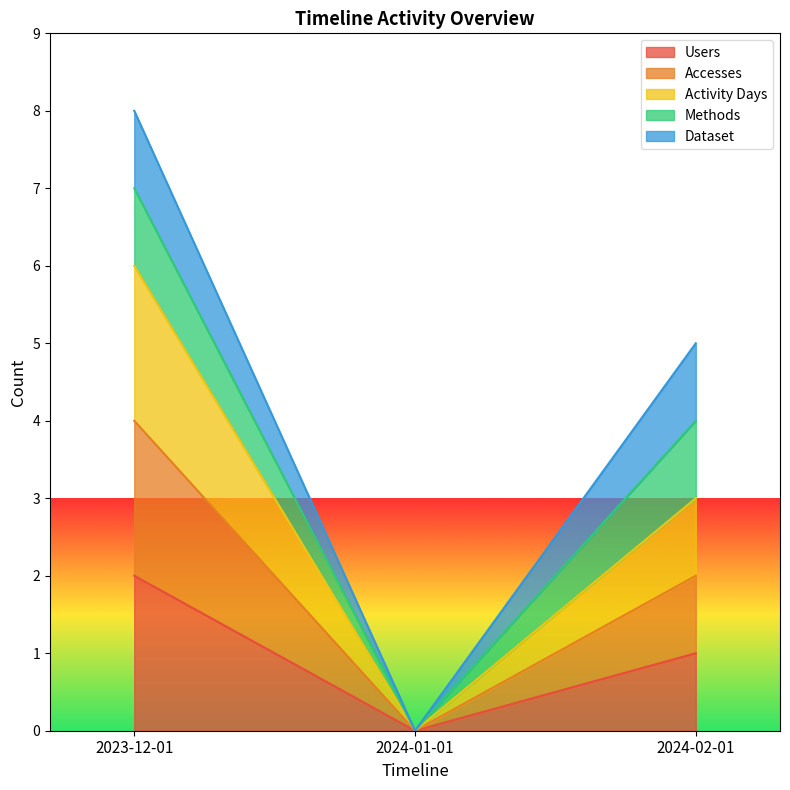

What position from the left is 2024-01-01?

2